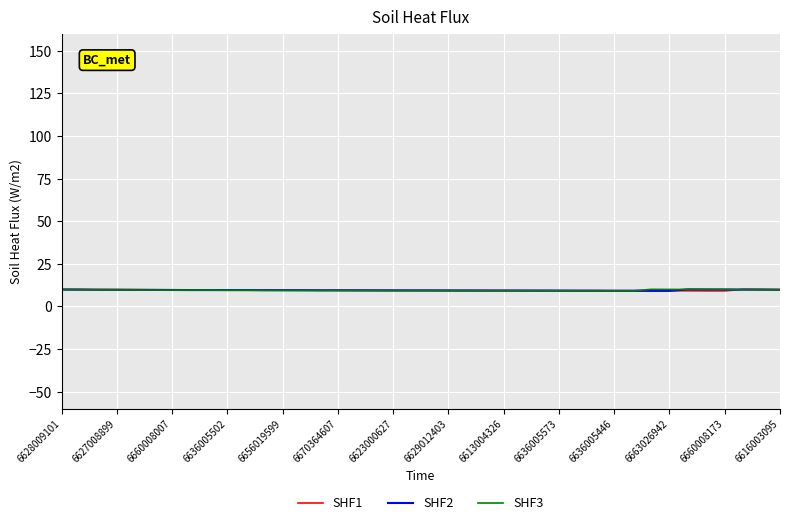

What is the difference between the maximum and minimum values in the SHF1 series?

0.9